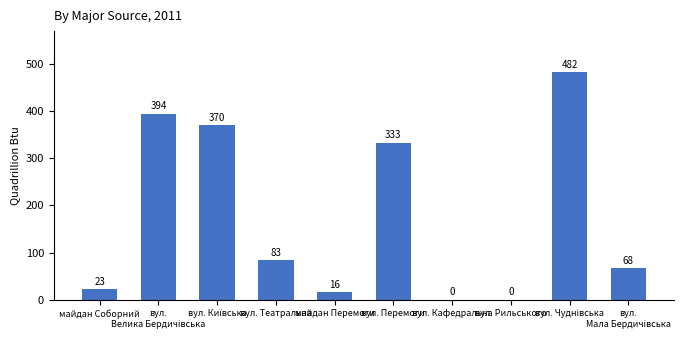

What is the greatest value displayed?

482.5